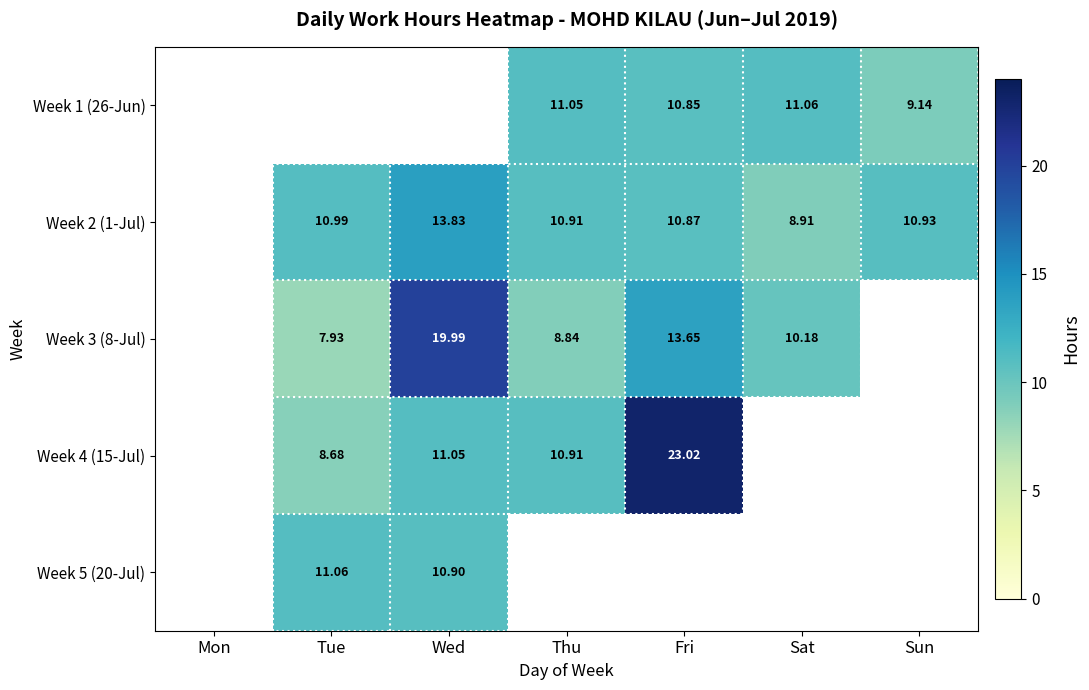

Between Sat and Tue, which is larger?

Tue